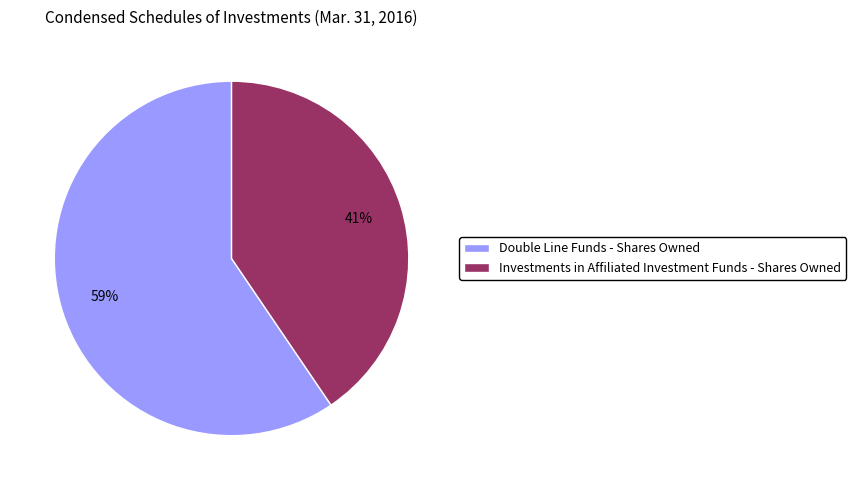

What is the largest slice in the pie chart?

Double Line Funds - Shares Owned